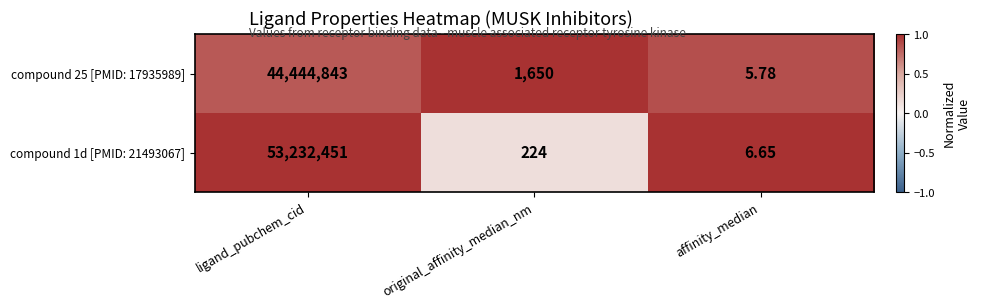

At which category does the chart reach its minimum across all series?

affinity_median